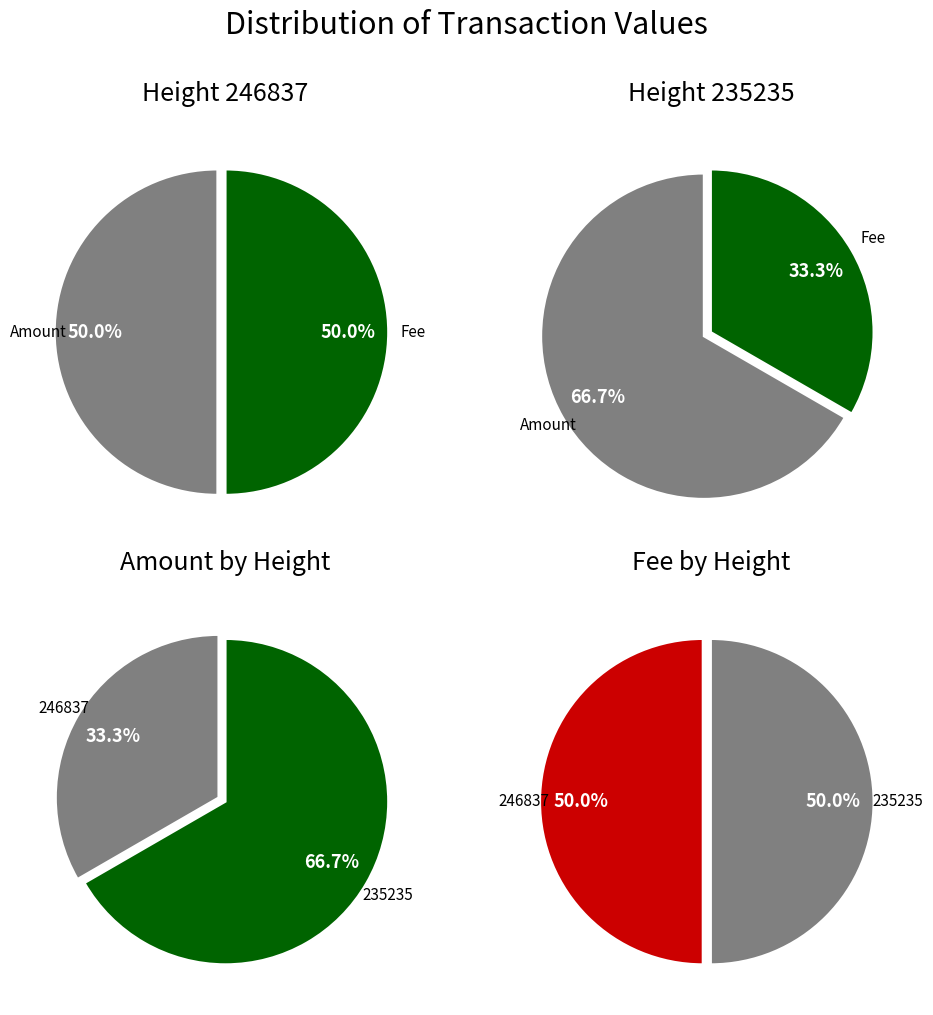

Which category has the biggest portion of the pie?

235235